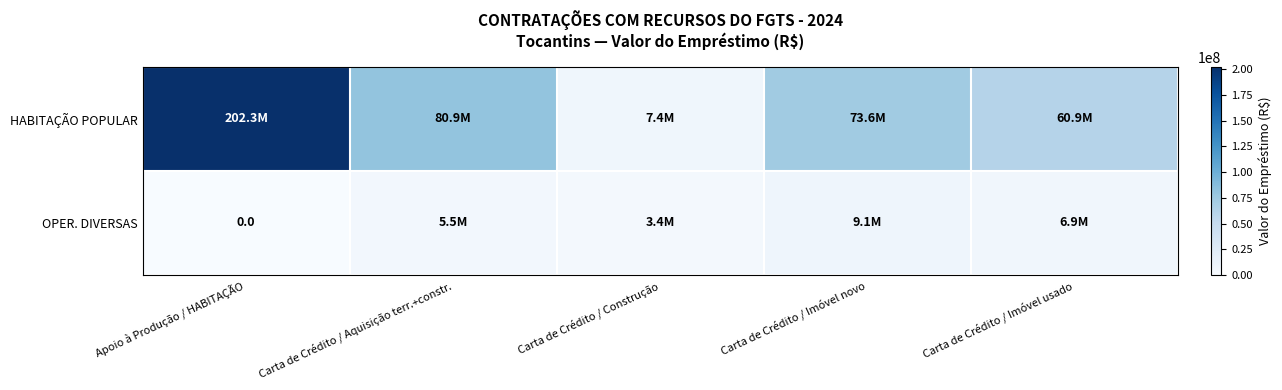

How many data points does each series have?

5